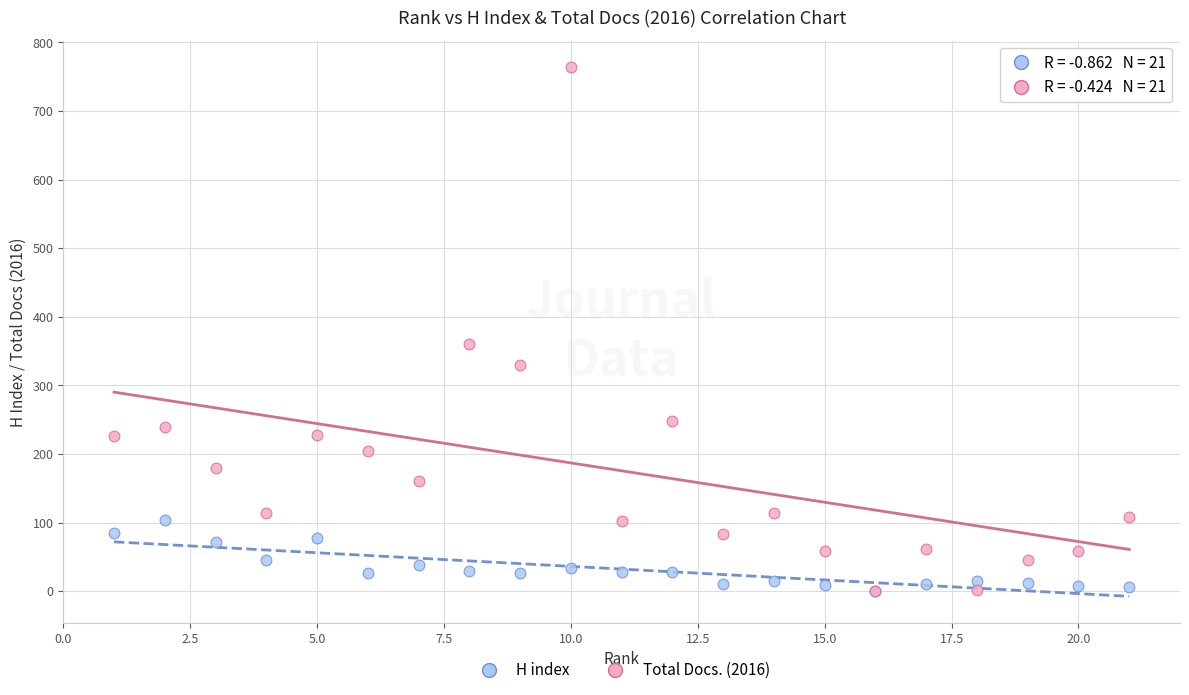

What are all the series names shown in the legend?

H index, Total Docs. (2016)